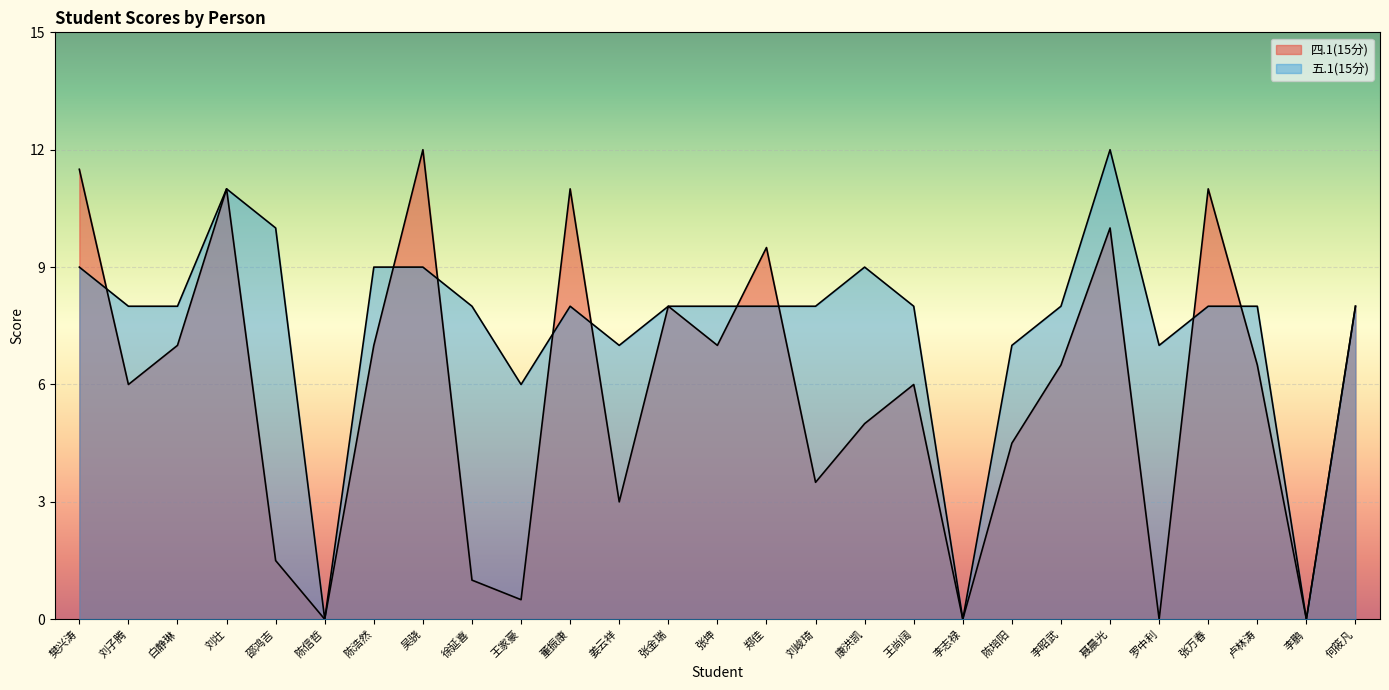

List the series in order of their overall mean, lowest first.

四.1(15分), 五.1(15分)